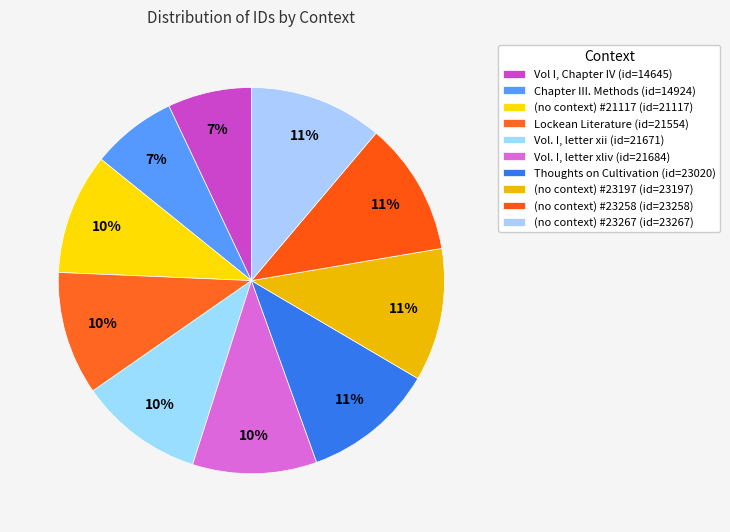

How many slices are in this pie chart?

10